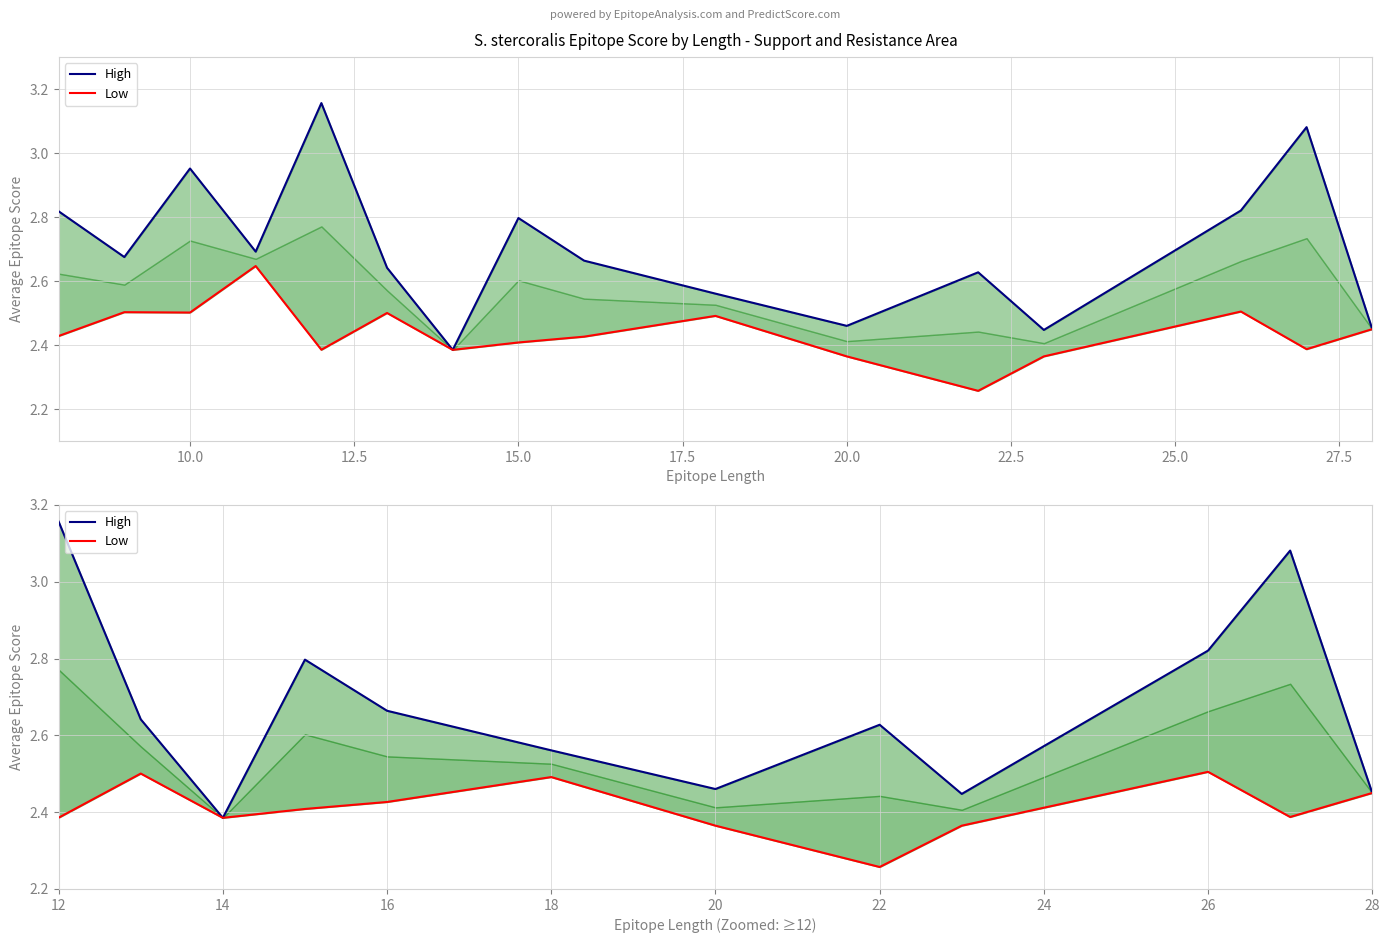

At how many categories does at least one series exceed 2?

12